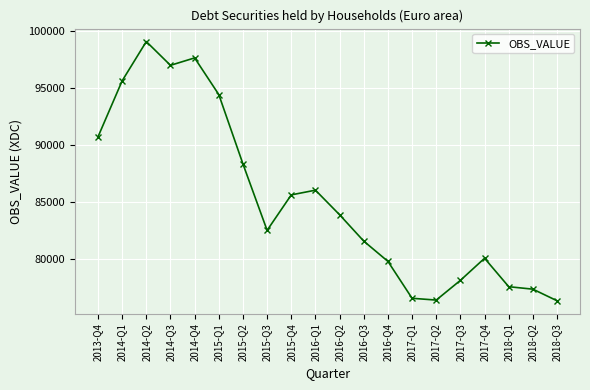

What is the difference between the second highest and minimum values?

21311.5